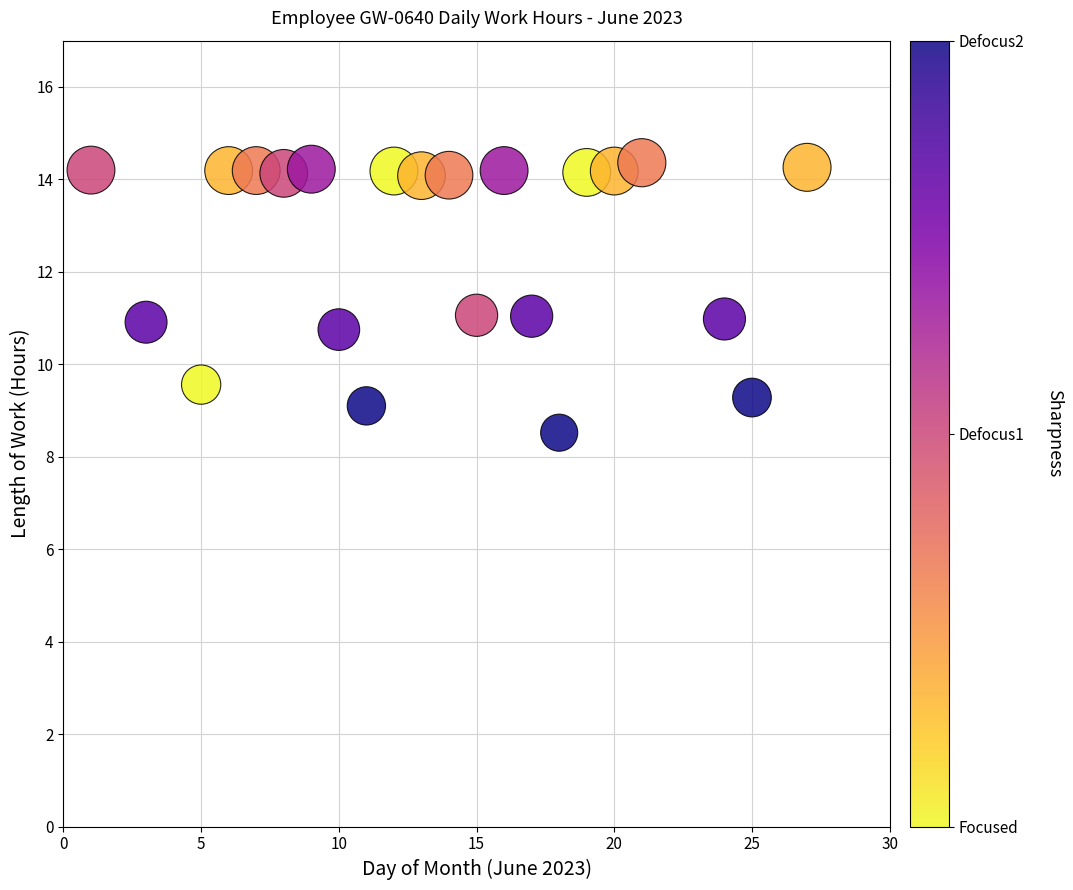

What is the range of Y values (max minus min)?

5.8